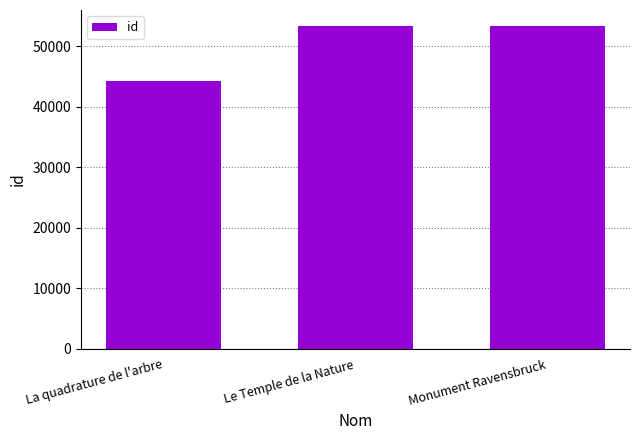

The value at Le Temple de la Nature is 53320. True or false?

True